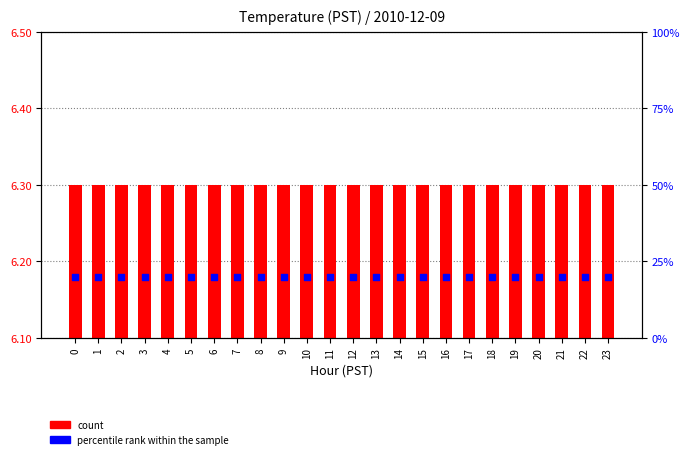

At how many categories does at least one series exceed 2?

24